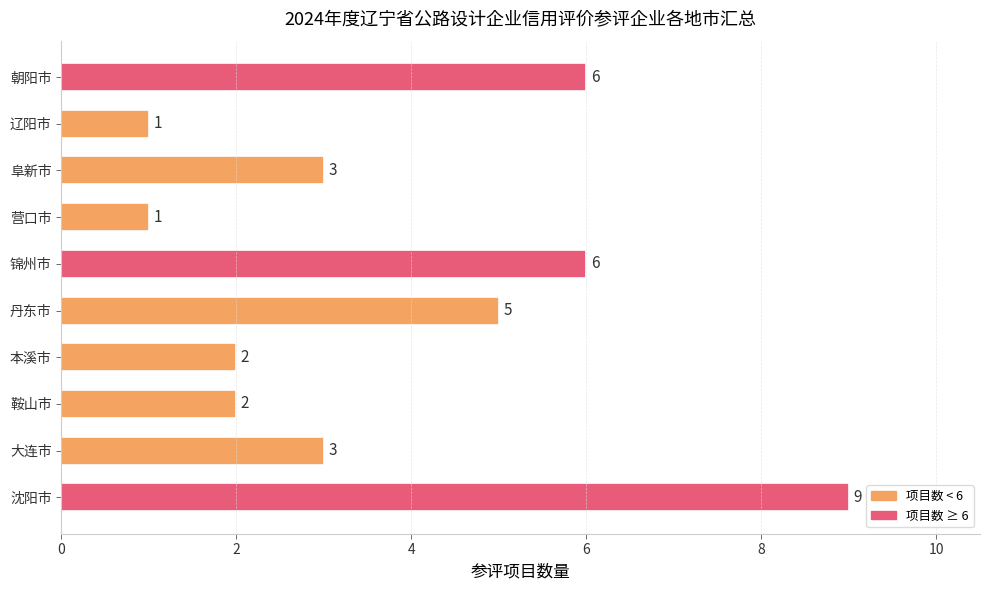

At which label is the value closest to 5?

丹东市